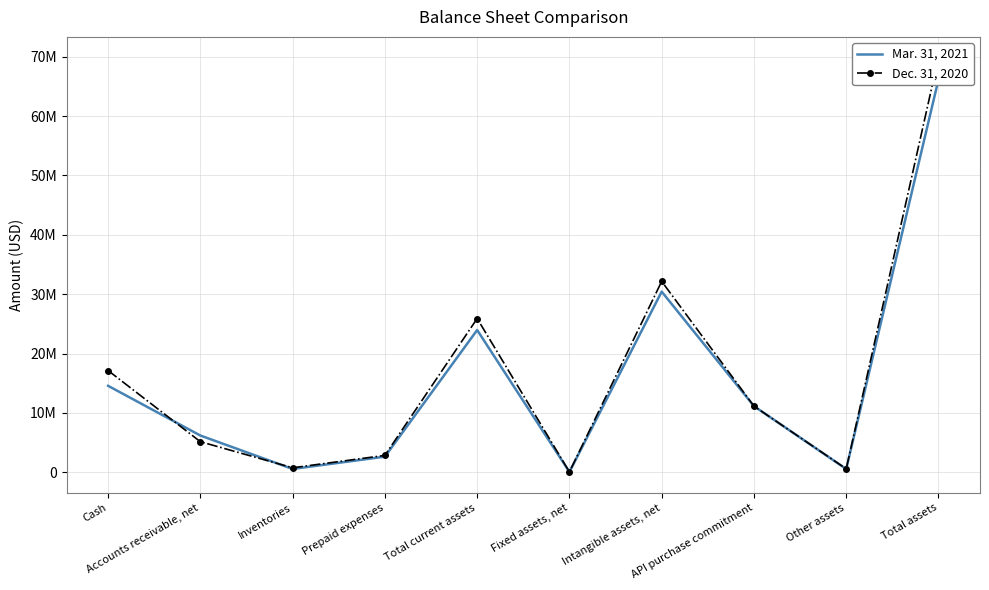

At which category is the sum across all series the highest?

Total assets